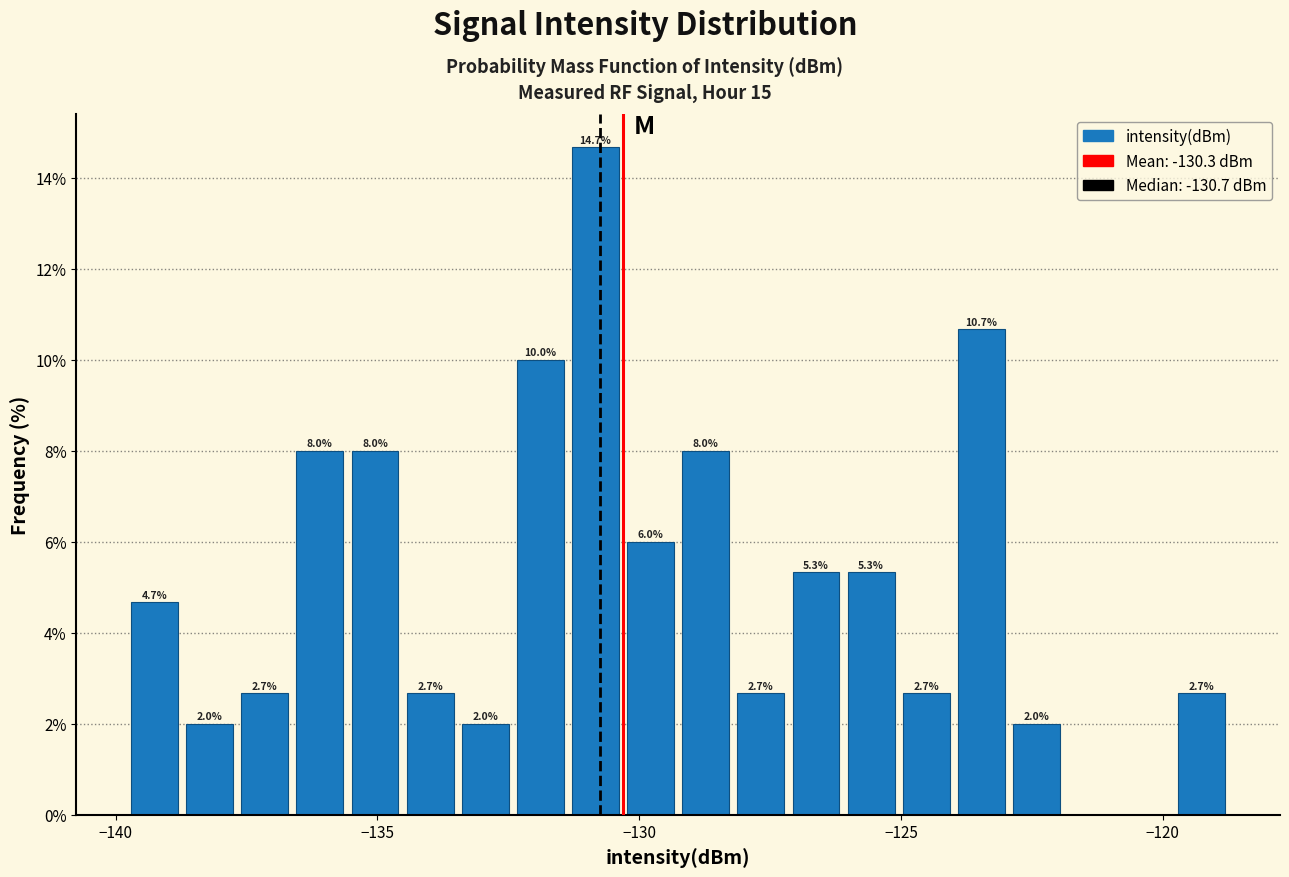

Around what value on the x-axis is the tallest bar? Give the approximate position of its centre, as read against the axis.

-131.0